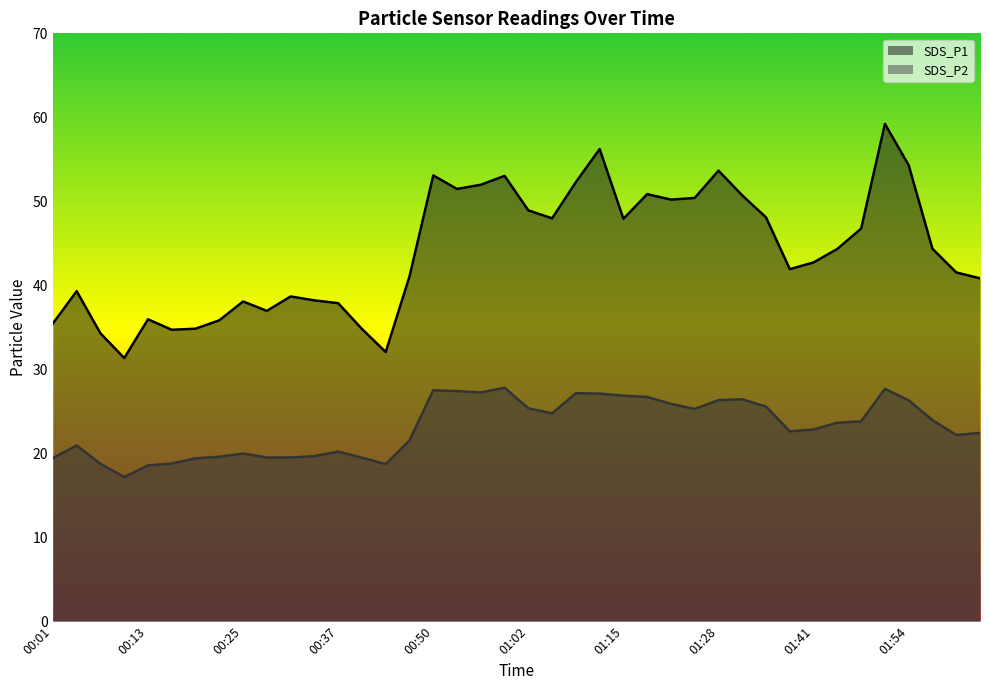

What is the maximum value shown in the chart?

59.2